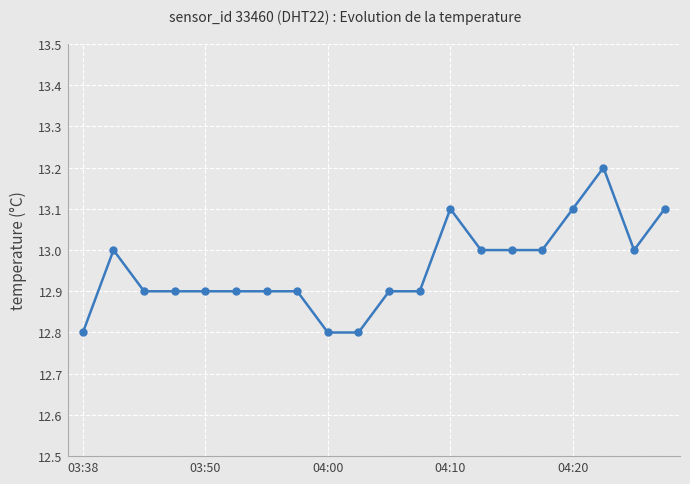

What is the smallest value displayed?

12.8